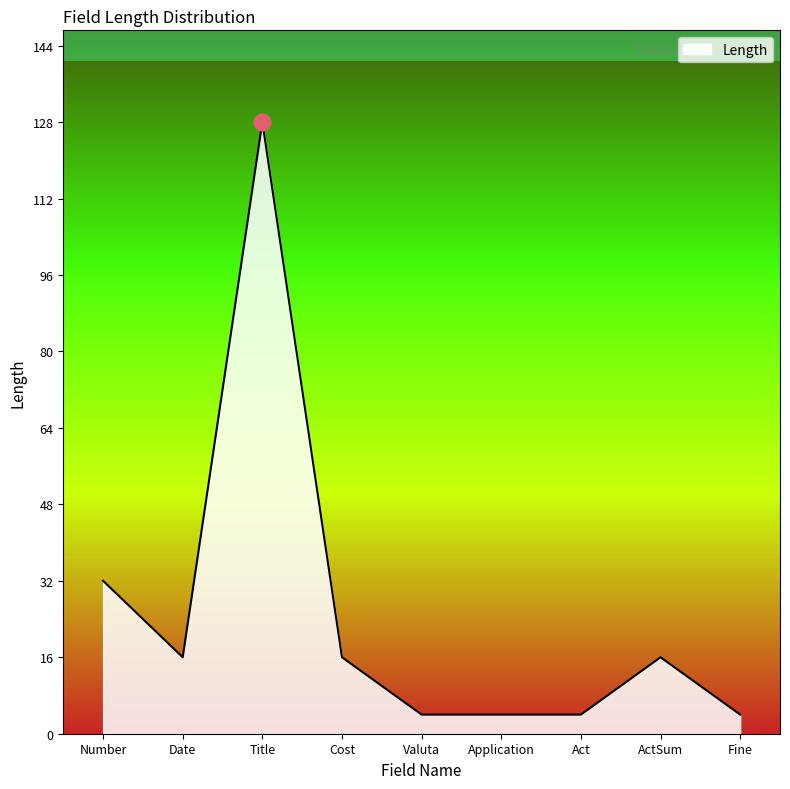

Which category has the highest value across all series?

Title